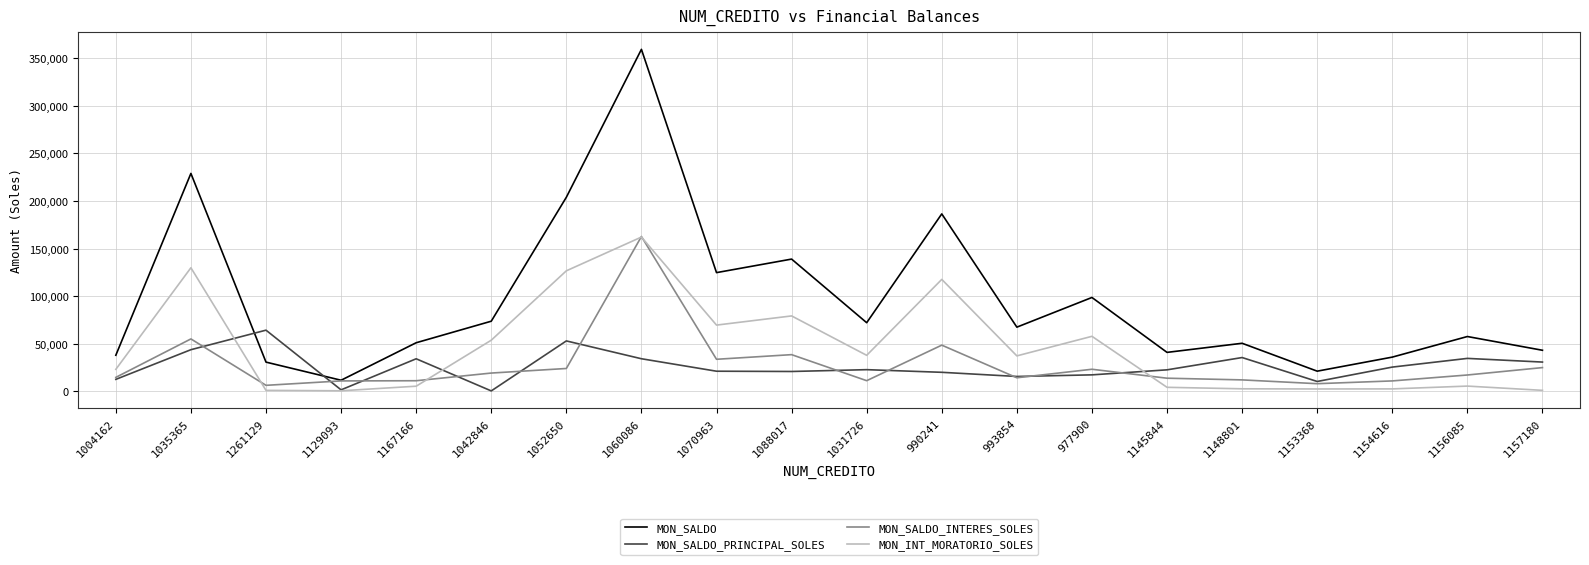

In MON_SALDO, how many points are higher than both neighbors (excluding endpoints)?

7